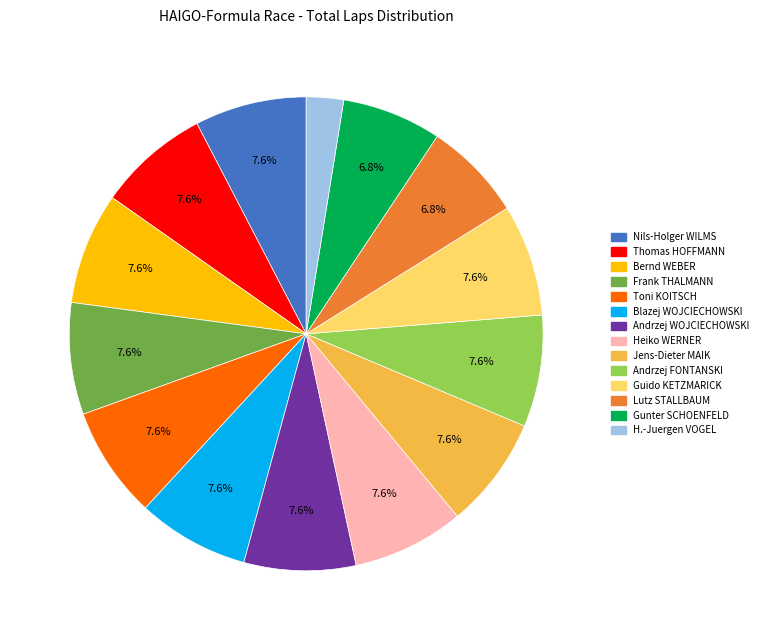

Is there a majority slice in this chart?

No